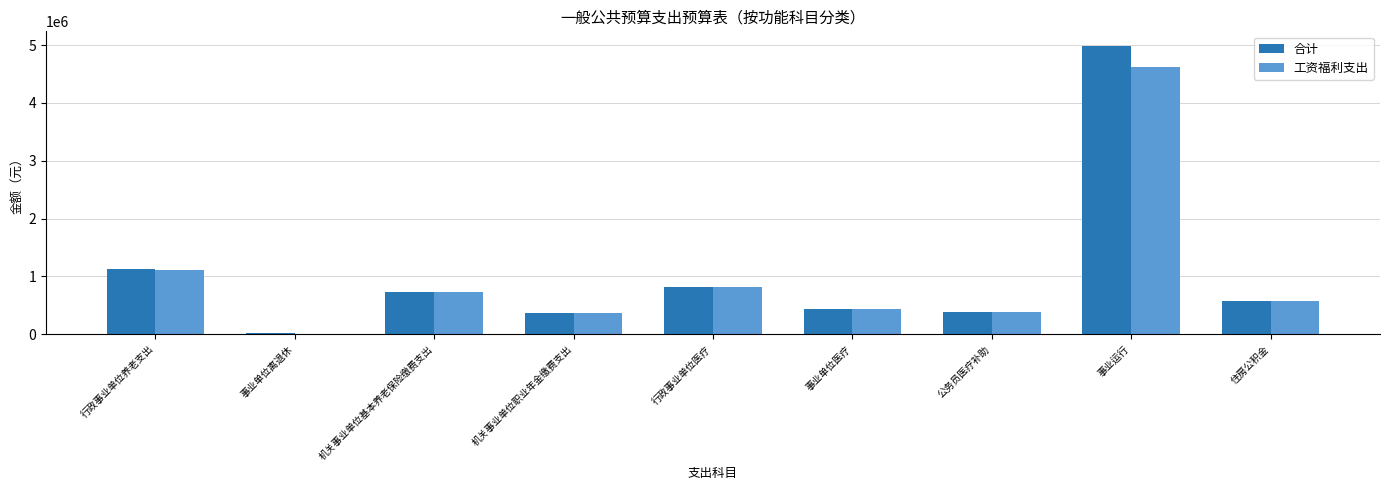

What is the difference between the 工资福利支出 values at 事业单位医疗 and 事业单位离退休?

430917.2